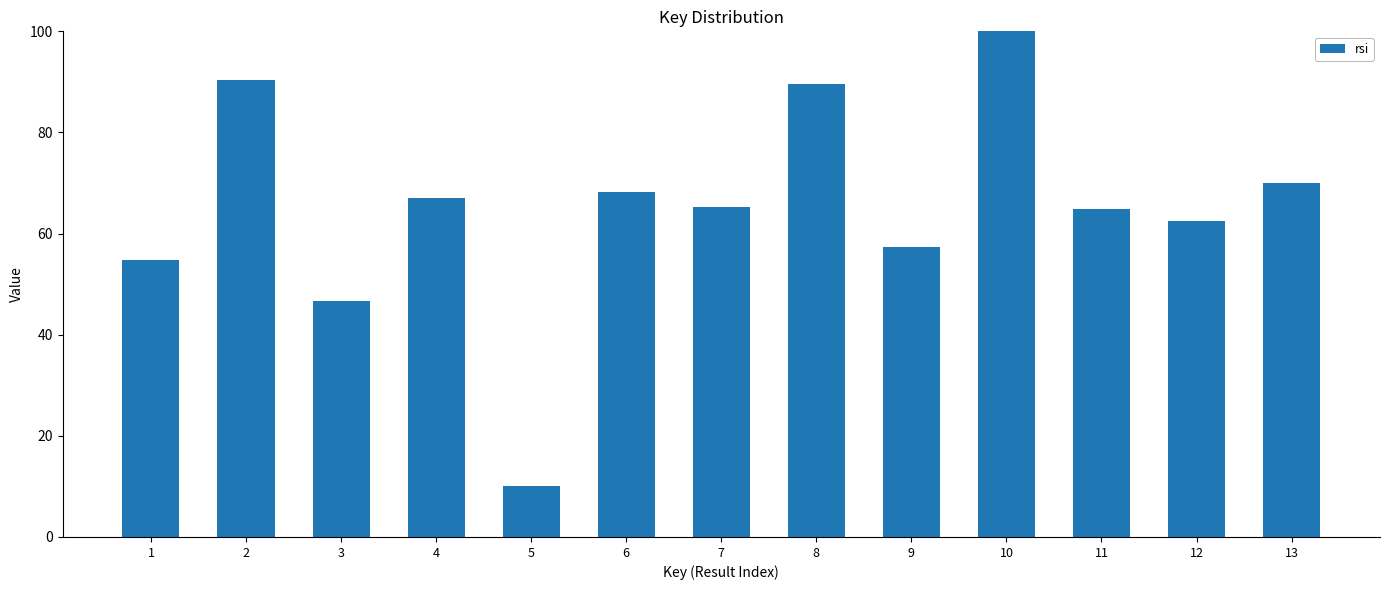

What is the change in value from 4 to 11?

-2.1